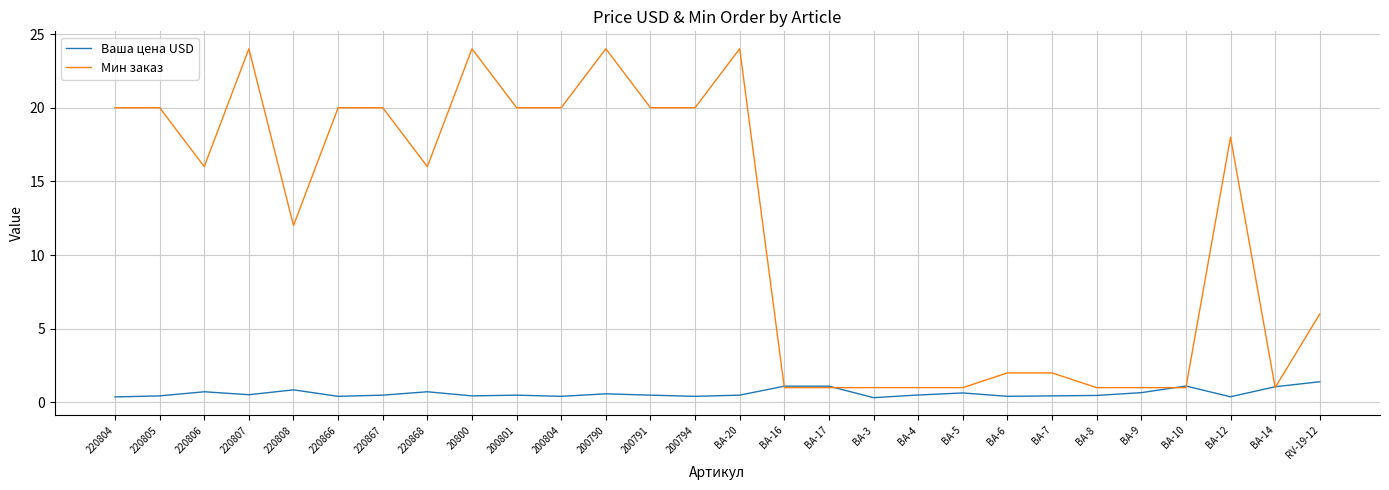

How many lines are shown in the chart?

2